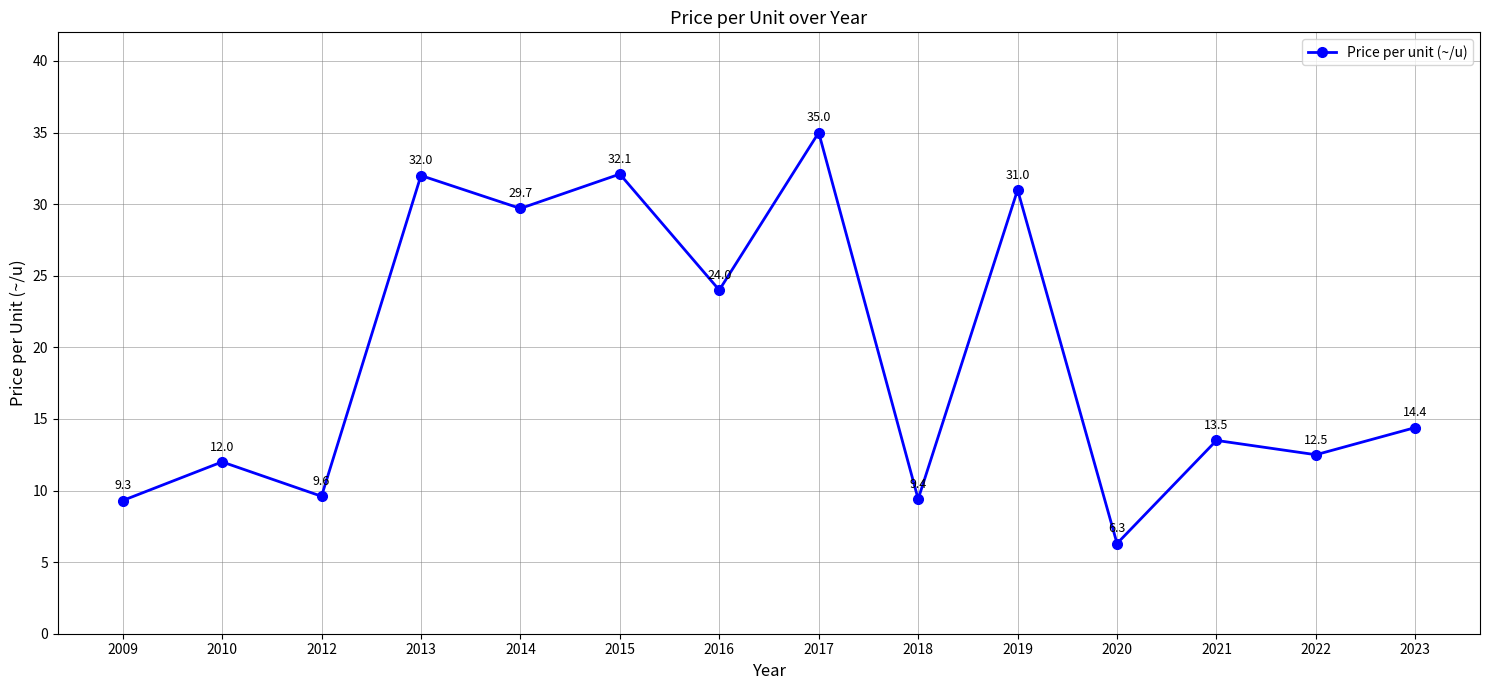

Which category has the highest value across all series?

2017